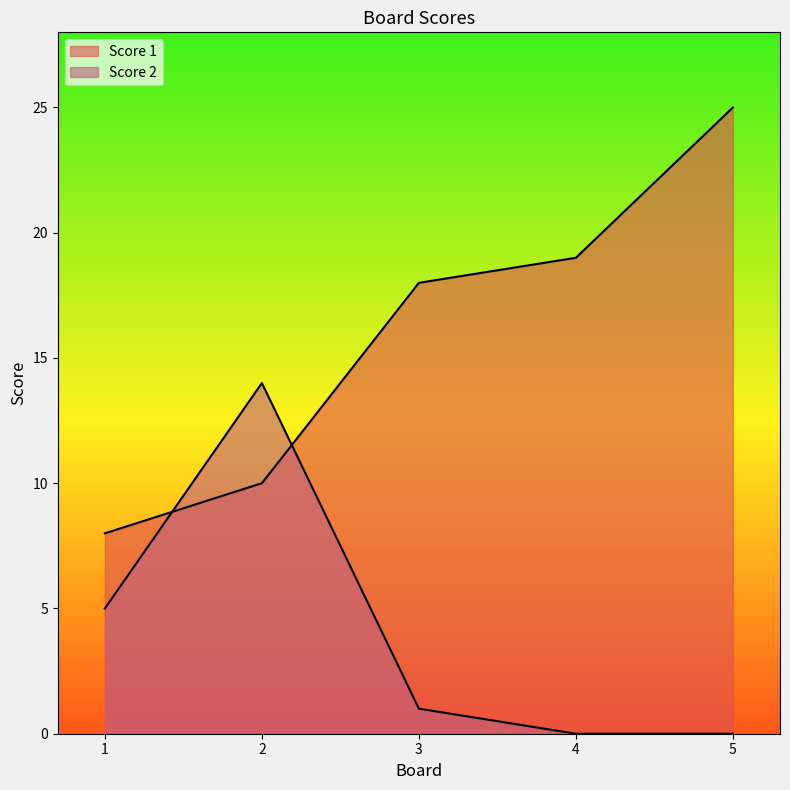

Reading right to left, extract all data points from this chart.

Score 1: 5=25	4=19	3=18	2=10	1=8
Score 2: 5=0	4=0	3=1	2=14	1=5